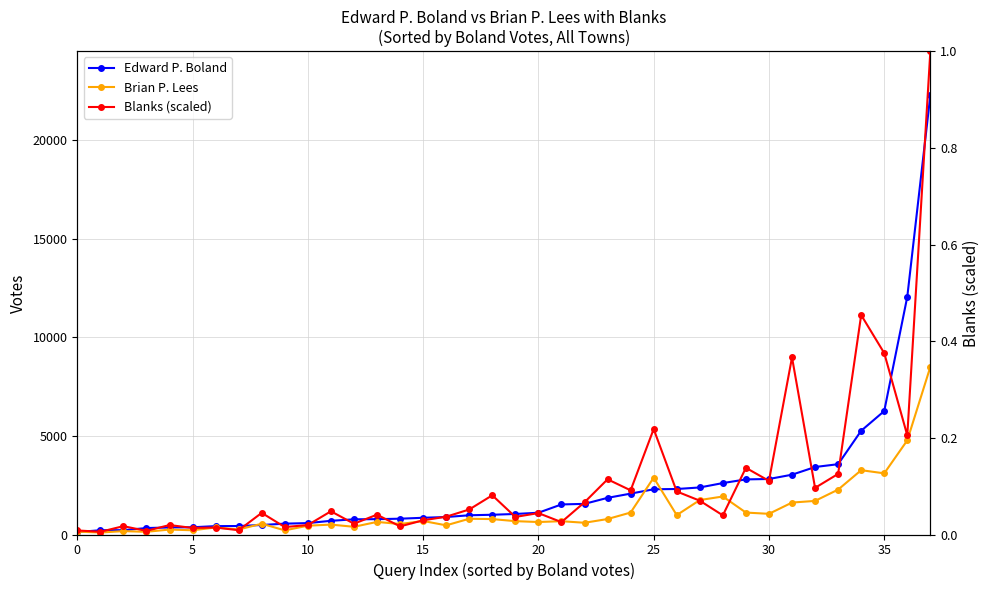

Where is Edward P. Boland nearest to the value 11197?

36